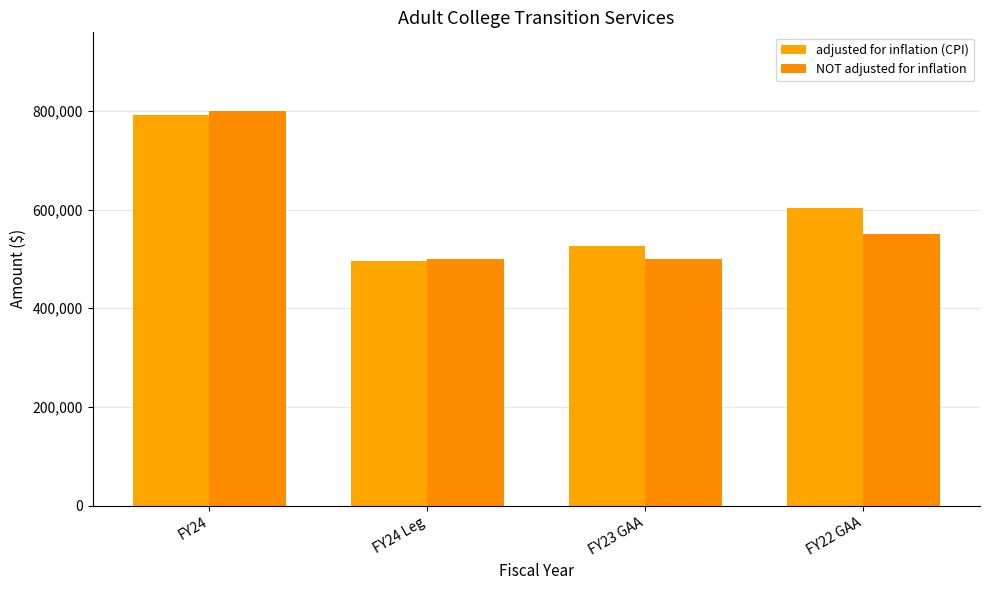

Count the number of data series in this chart.

2